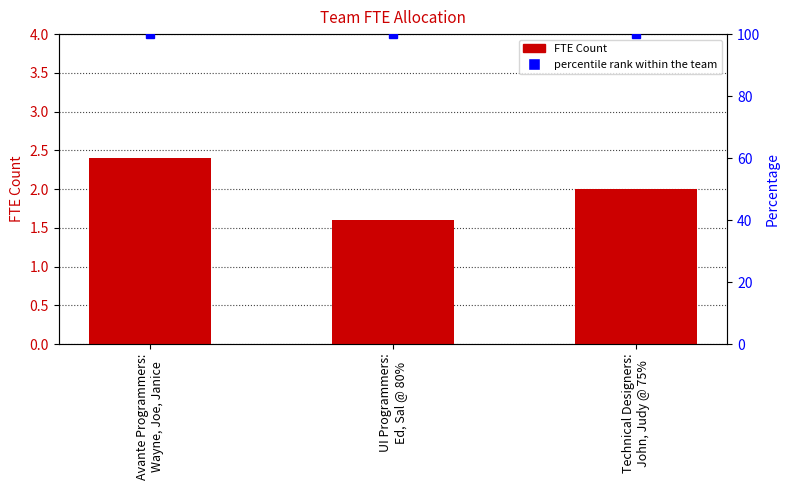

Rank the categories by value from highest to lowest.

Avante Programmers:
Wayne, Joe, Janice, Technical Designers:
John, Judy @ 75%, UI Programmers:
Ed, Sal @ 80%